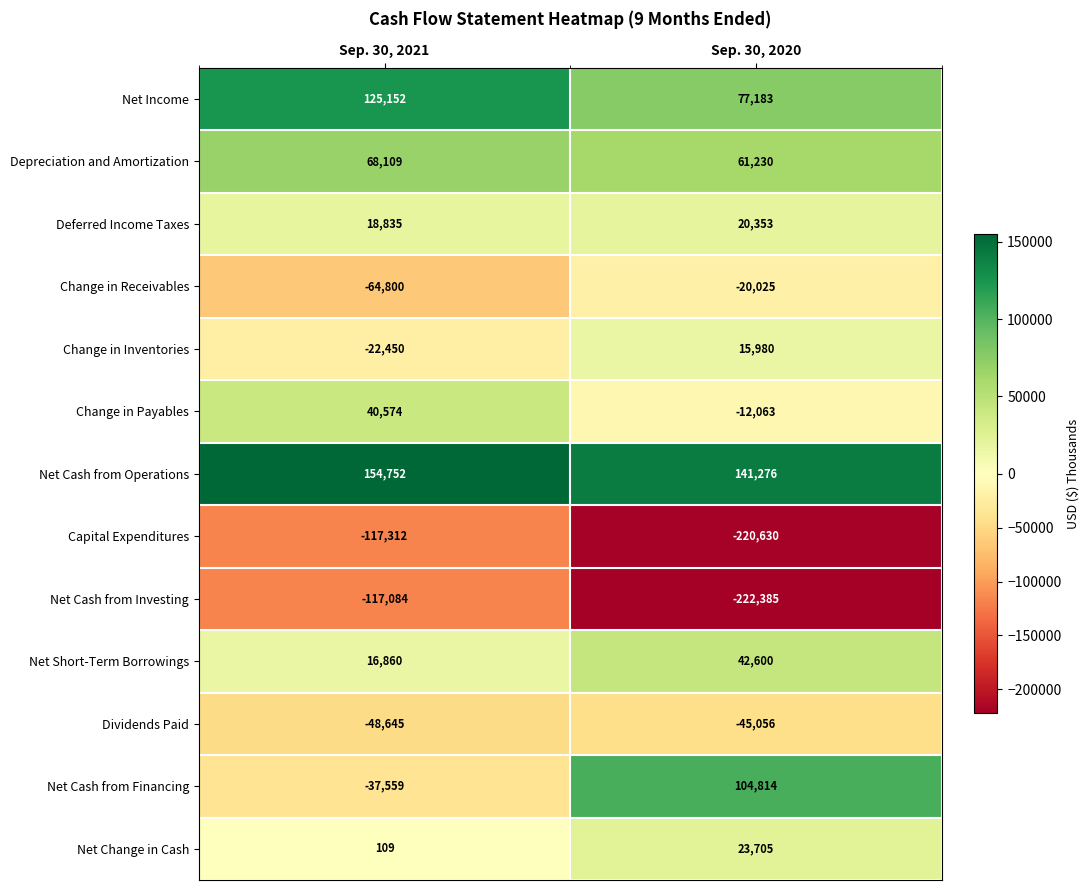

What is the difference between the Net Cash from Financing values at Sep. 30, 2021 and Sep. 30, 2020?

142373